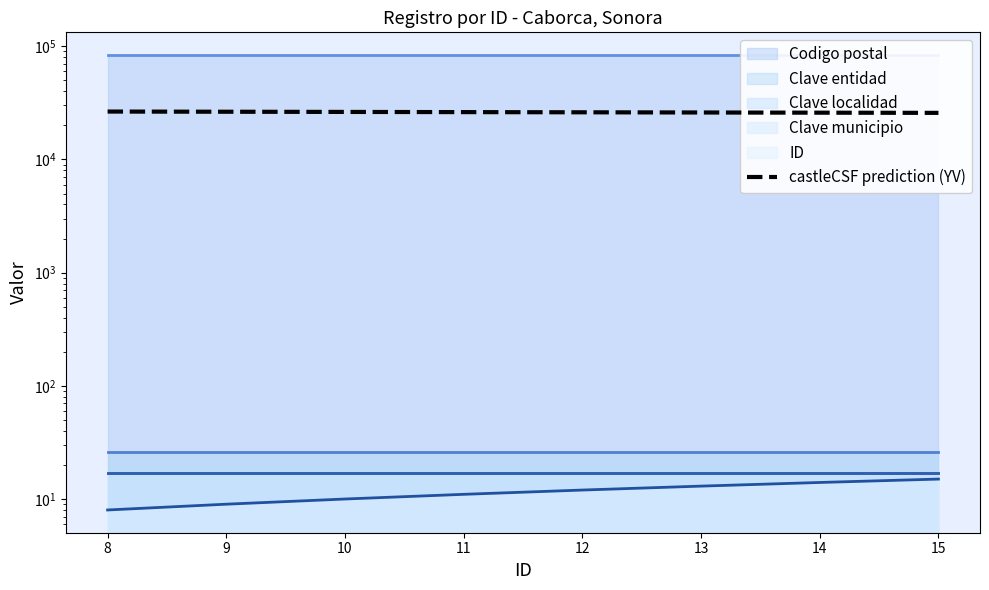

How many data points are above 26200?

3